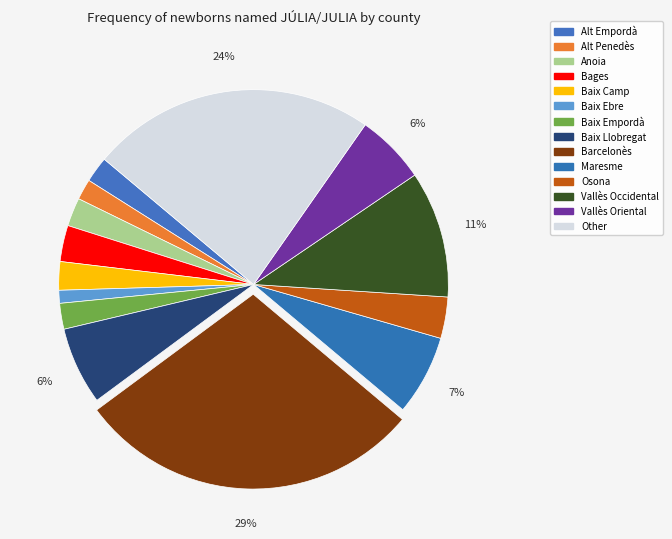

How many segments does this pie chart have?

14